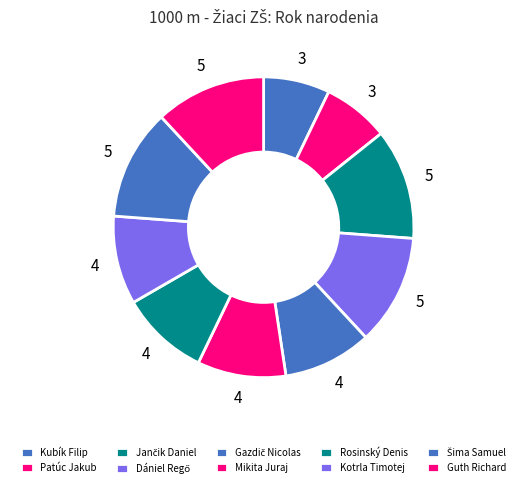

True or false: Kubík Filip accounts for 7% of the total.

True